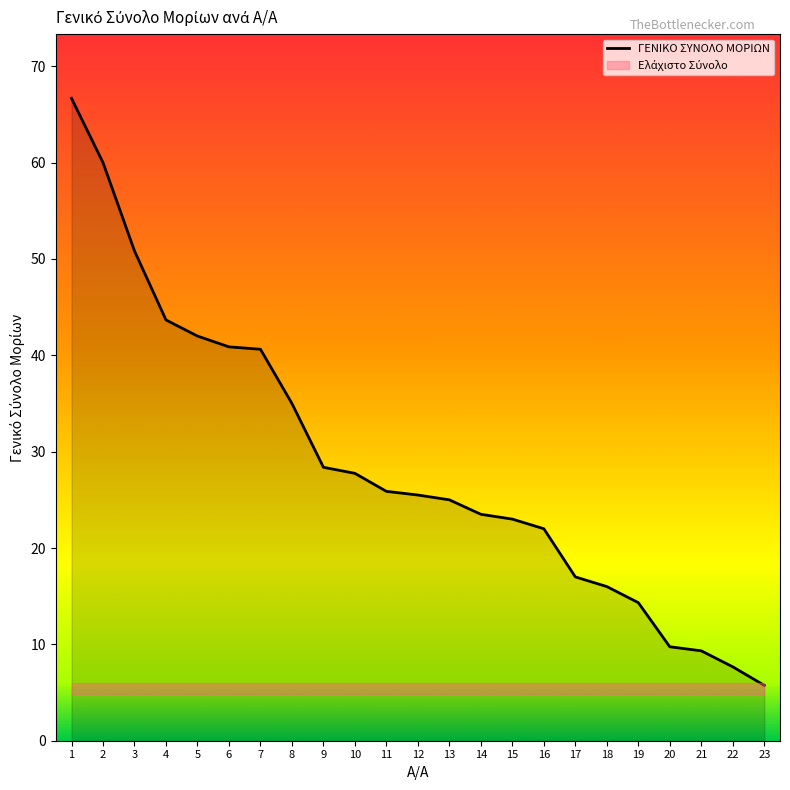

At which label is the value closest to 36?

8